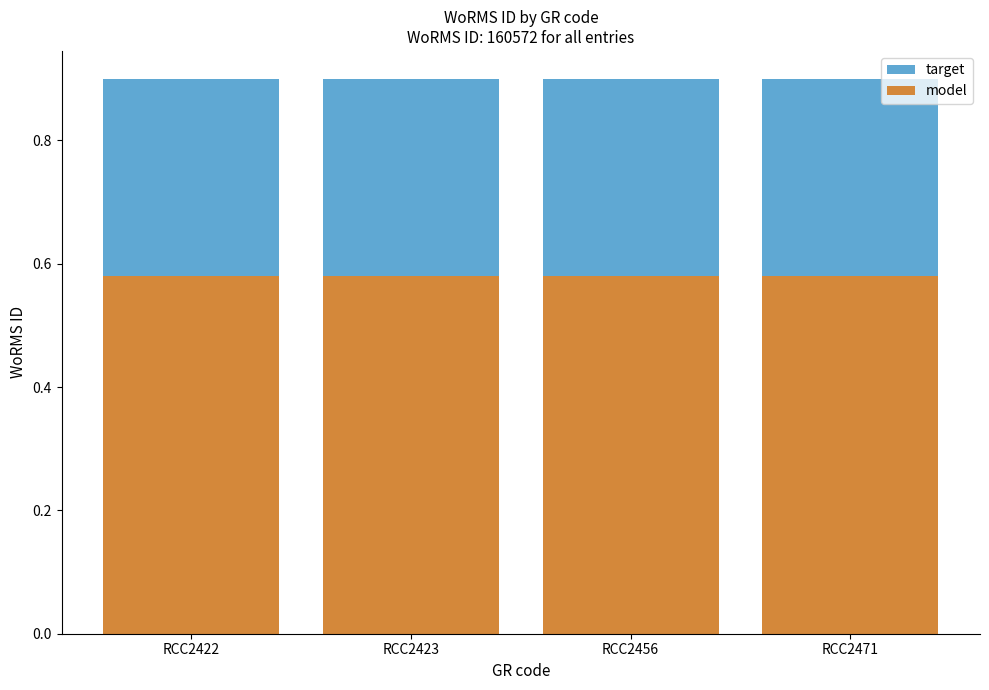

What is the approximate value of target at RCC2471?

0.9